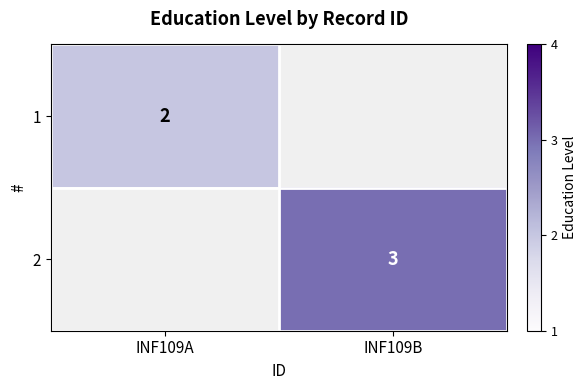

What is the minimum value shown in the chart?

2.0